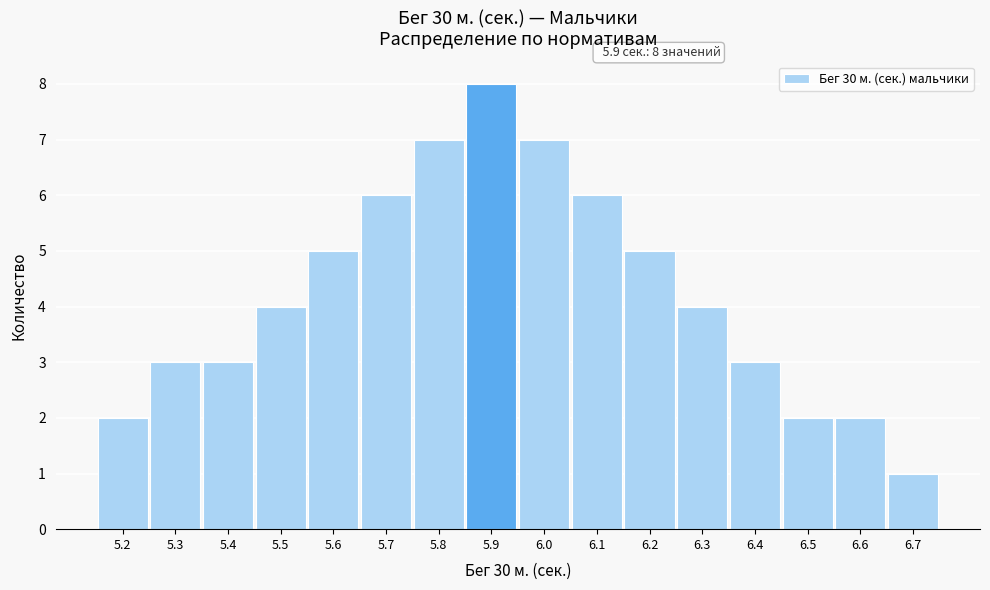

Which range on the x-axis has the tallest bar?

5.85 to 5.95